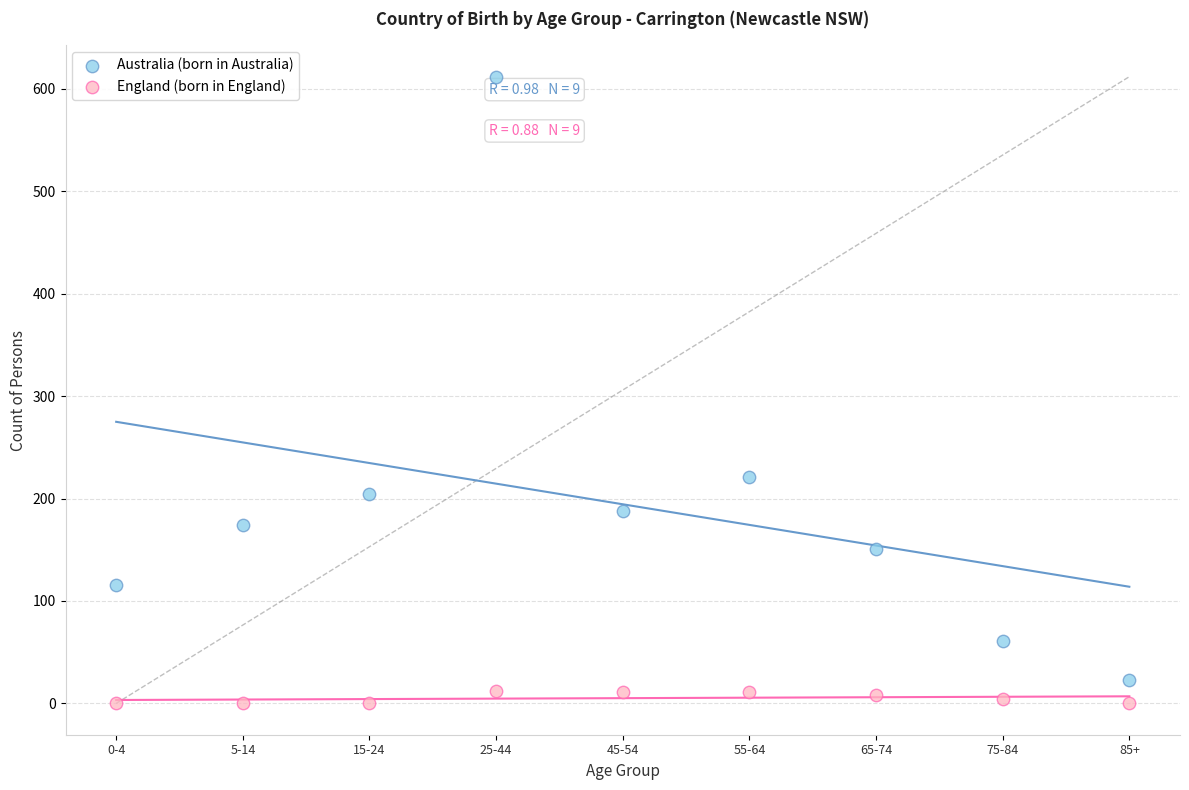

Which series has the widest spread of Y values?

Australia (born in Australia)